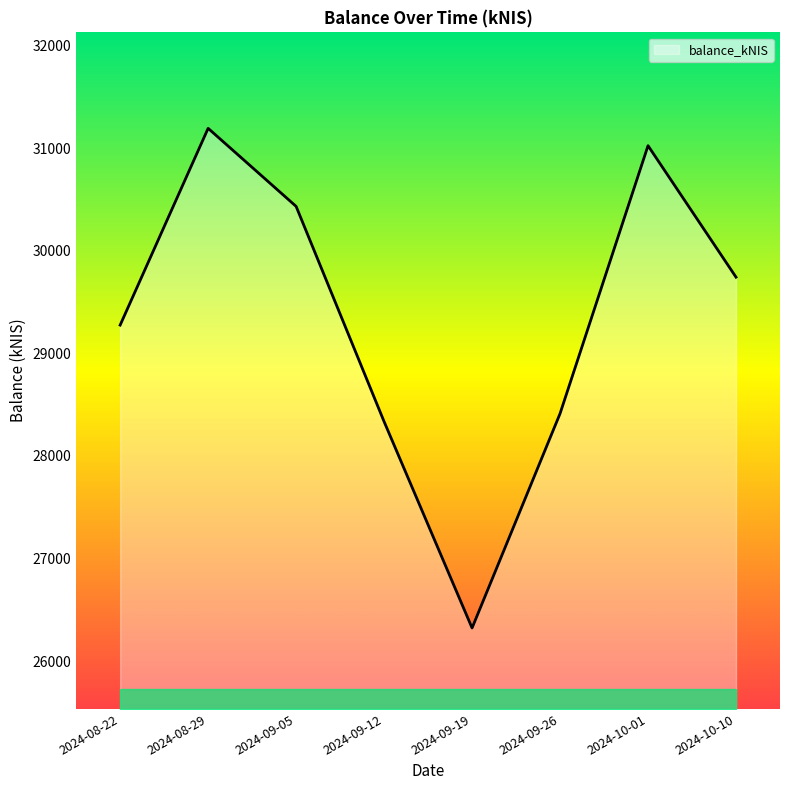

Read the value at 2024-09-12.

28335.0